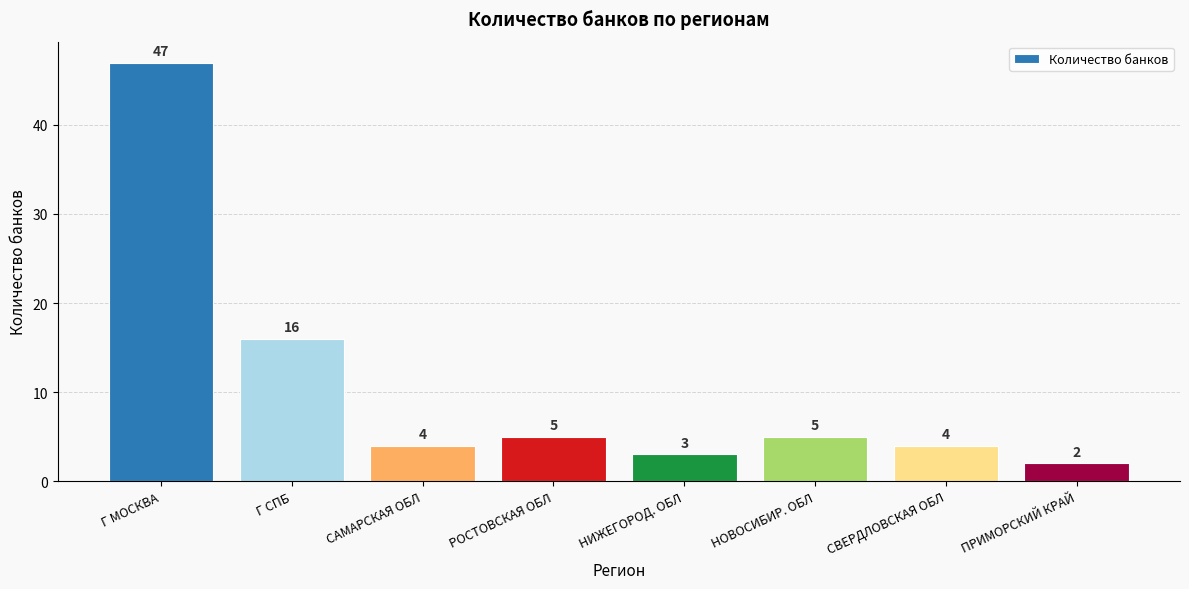

What is the label of the 6th bar from the left?

НОВОСИБИР. ОБЛ